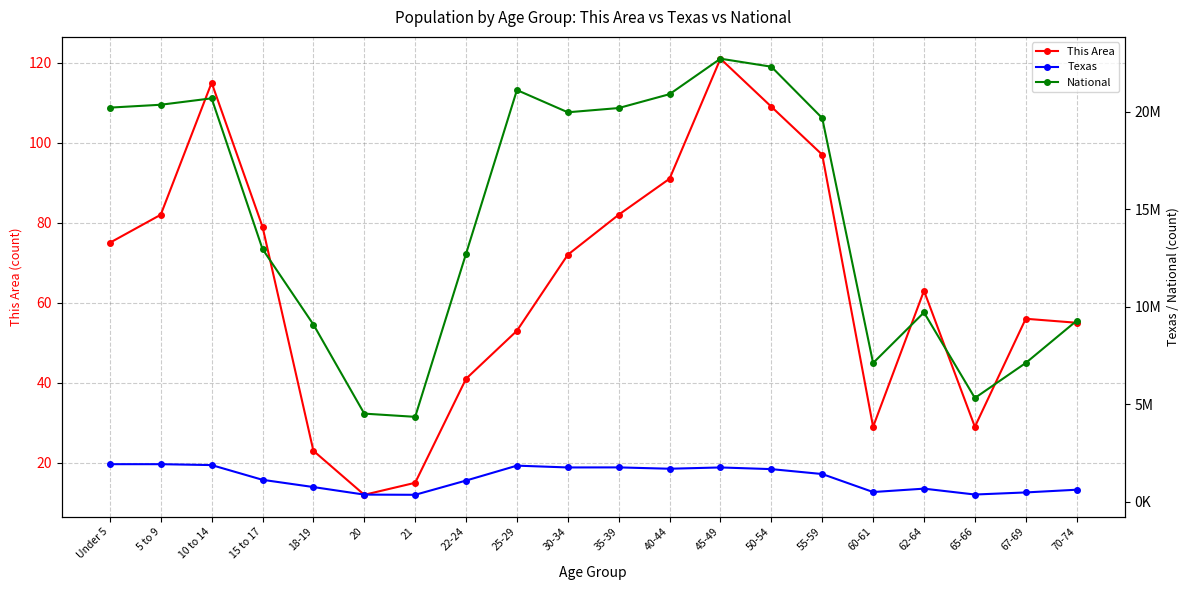

What is the difference between the second highest and minimum values in the This Area series?

103